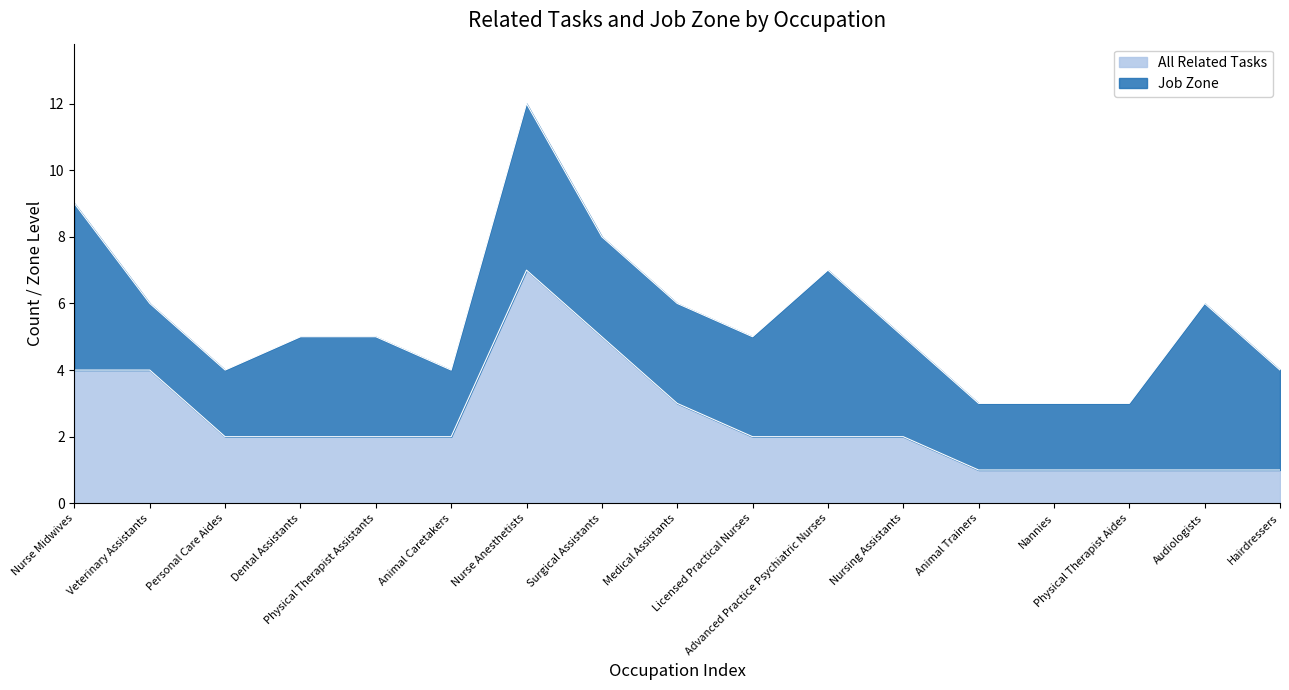

Reading left to right, what are all the values shown in this chart?

4	4	2	2	2	2	7	5	3	2	2	2	1	1	1	1	1